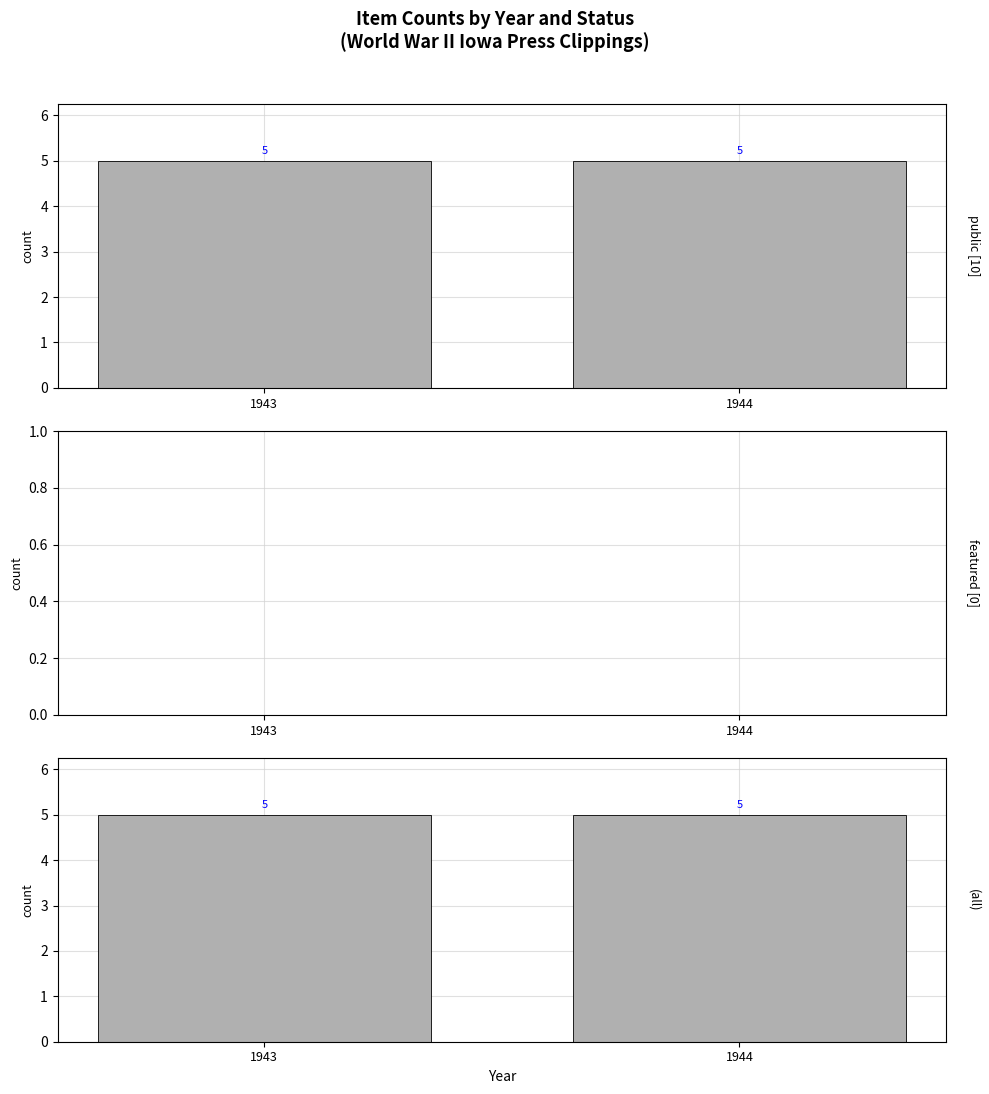

What is the total value across all series at 1943?

10